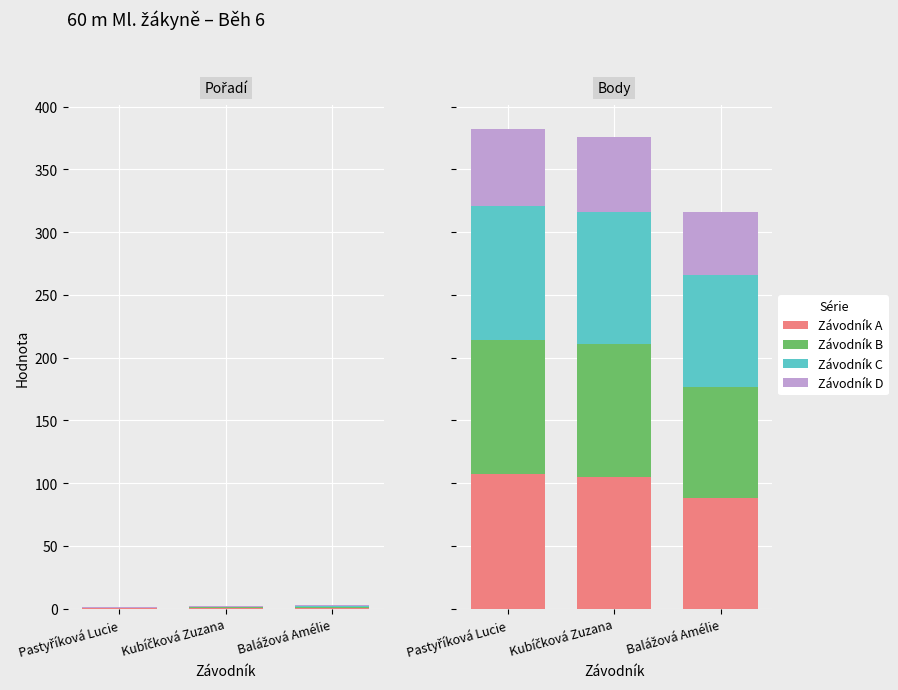

What is the maximum value for Závodník C?

0.8